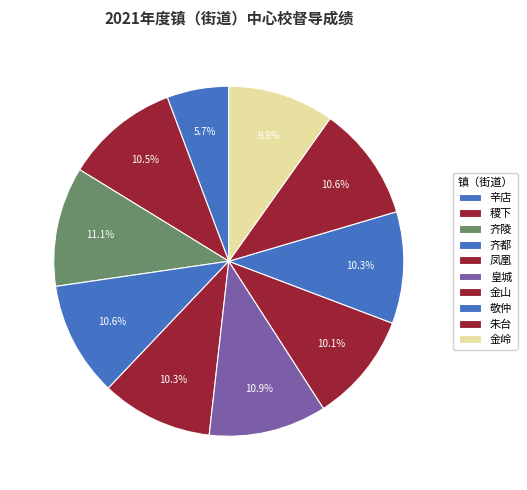

How many segments does this pie chart have?

10